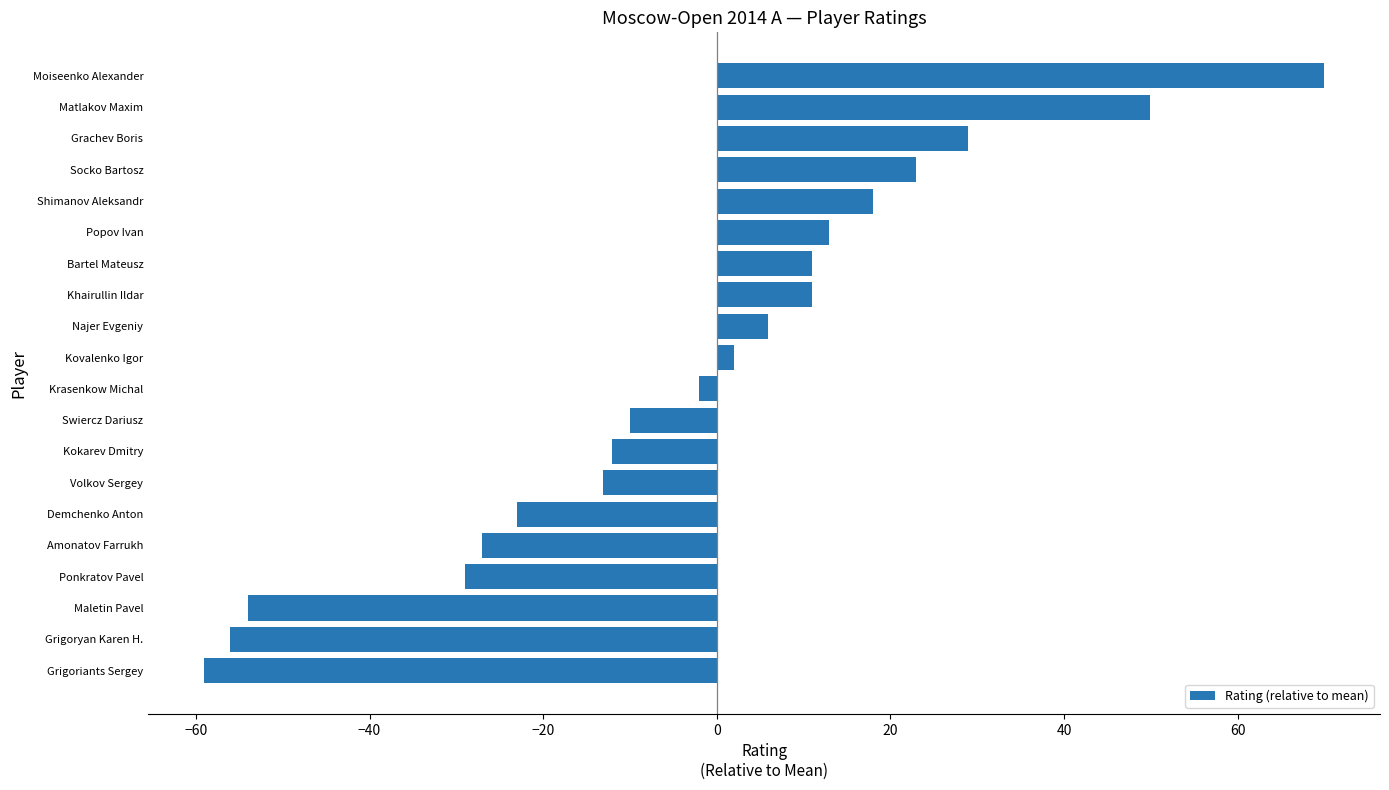

Are the bars horizontal?

Yes